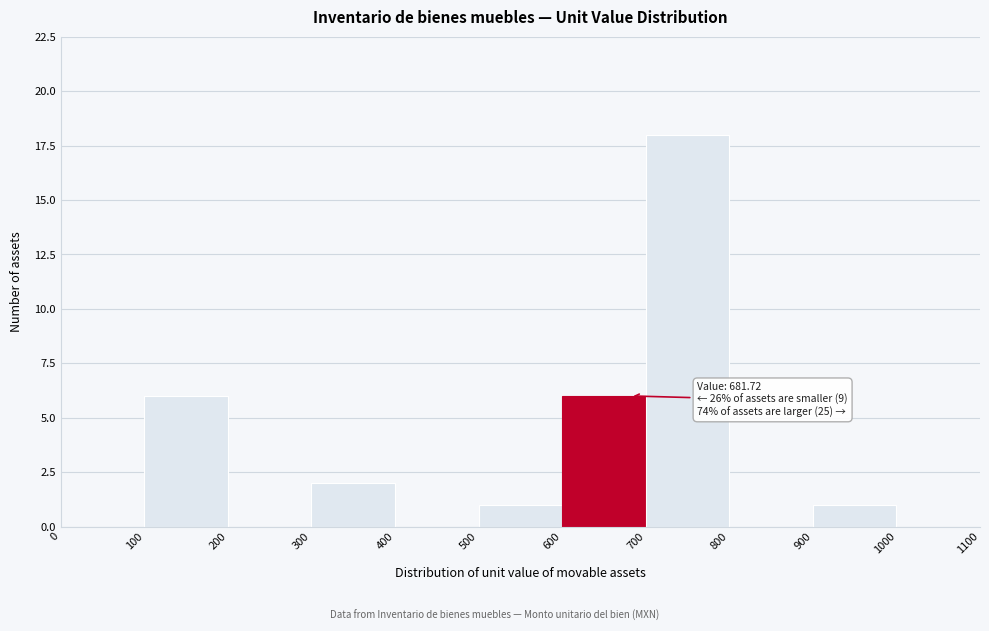

Over which range of the x-axis is the bar tallest?

700 to 800